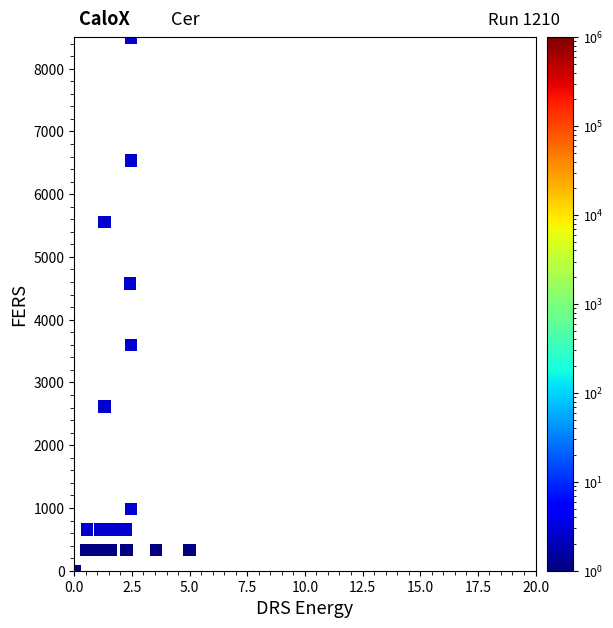

What Y value in the scatter plot is closest to 4250?

4576.9